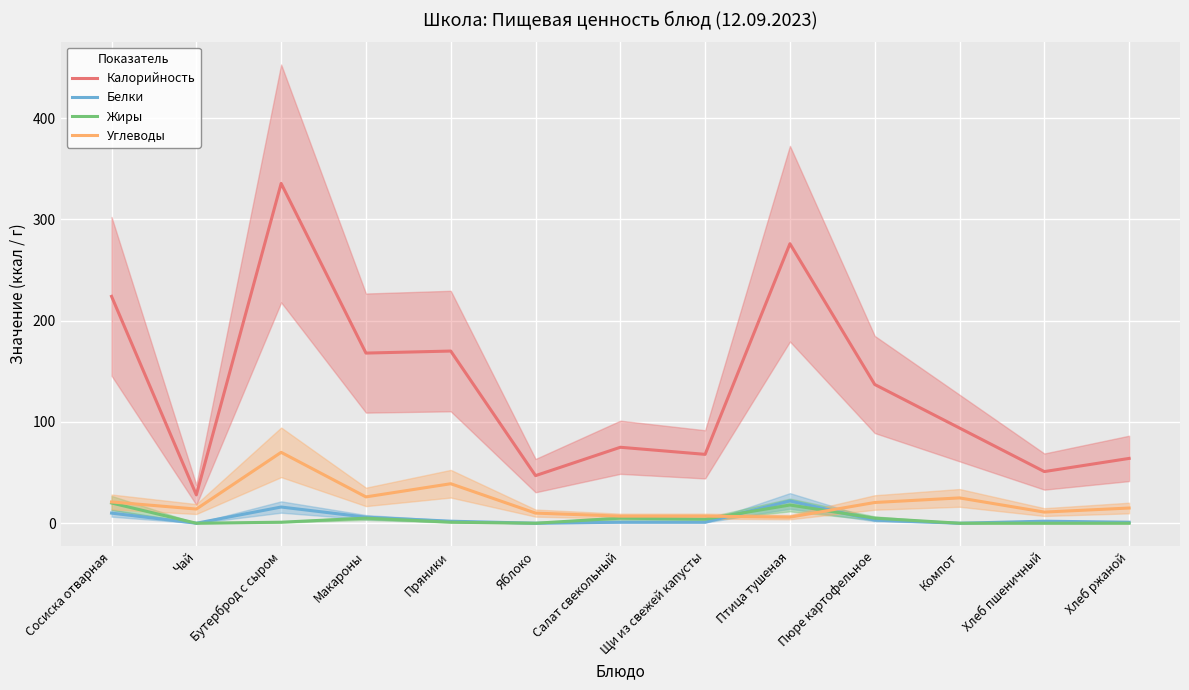

What are all the series names shown in the legend?

Калорийность, Белки, Жиры, Углеводы